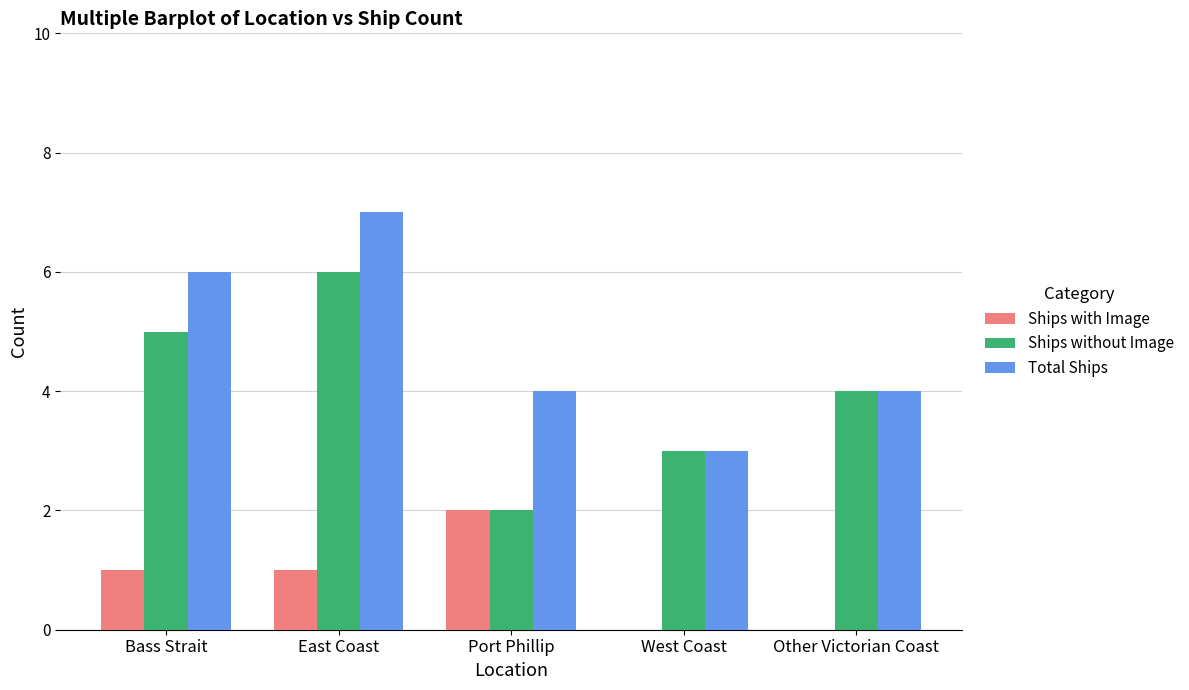

What is the difference between the Total Ships values at Bass Strait and East Coast?

1